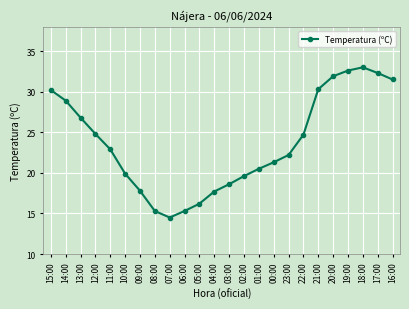

What value does the data have at 09:00?

17.8